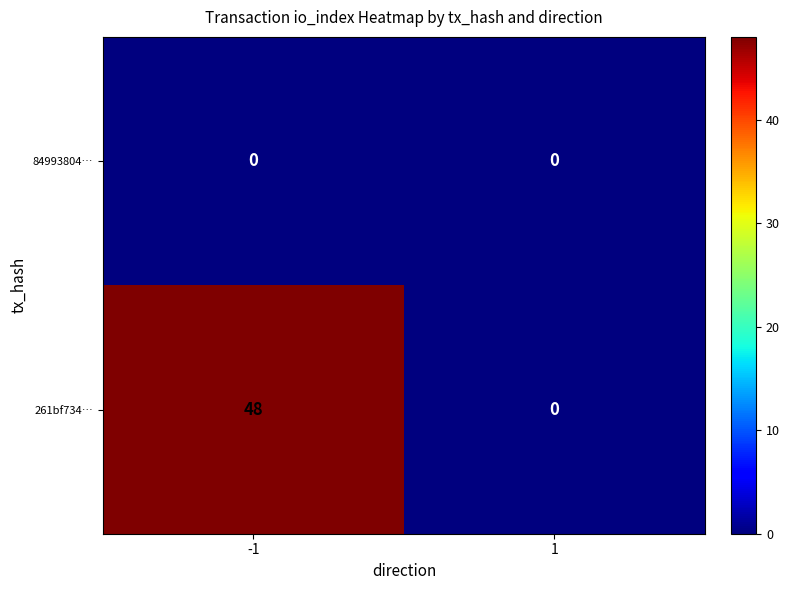

Which series has the widest spread of values?

261bf734…